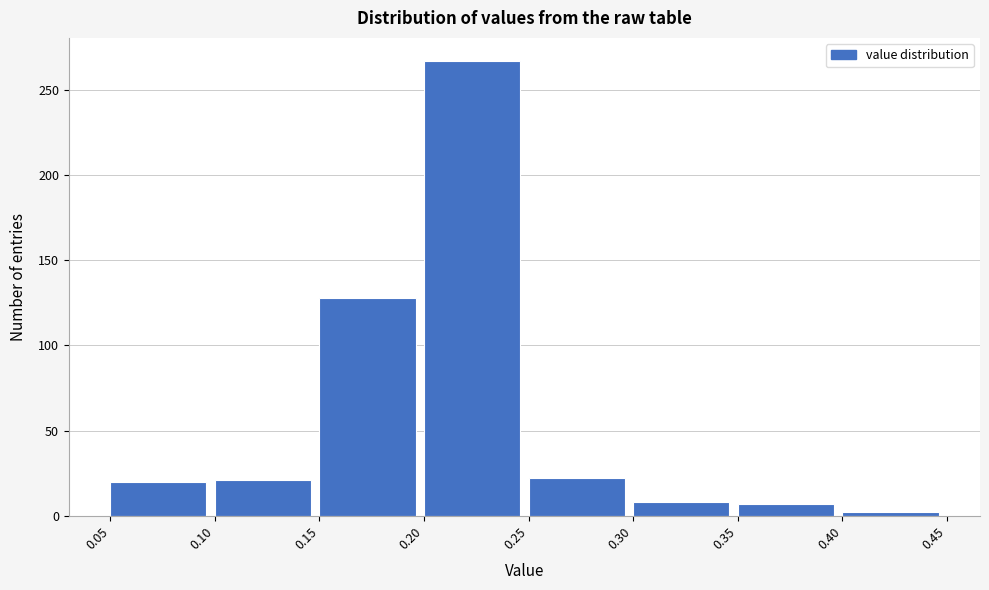

How tall is the bar that spans 0.25 to 0.30 on the x-axis? The values are not printed on the chart, so give them approximately, as read against the axis.

20